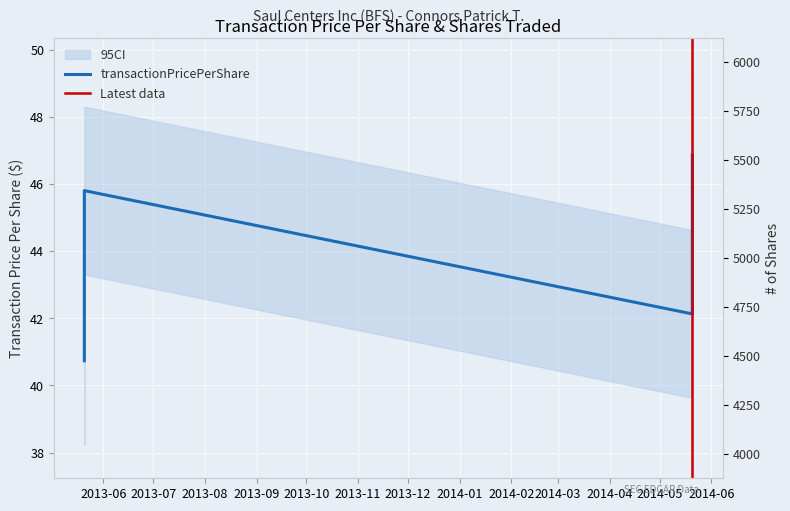

The value at 2013-05-20 14:27:59 is 5625. True or false?

True